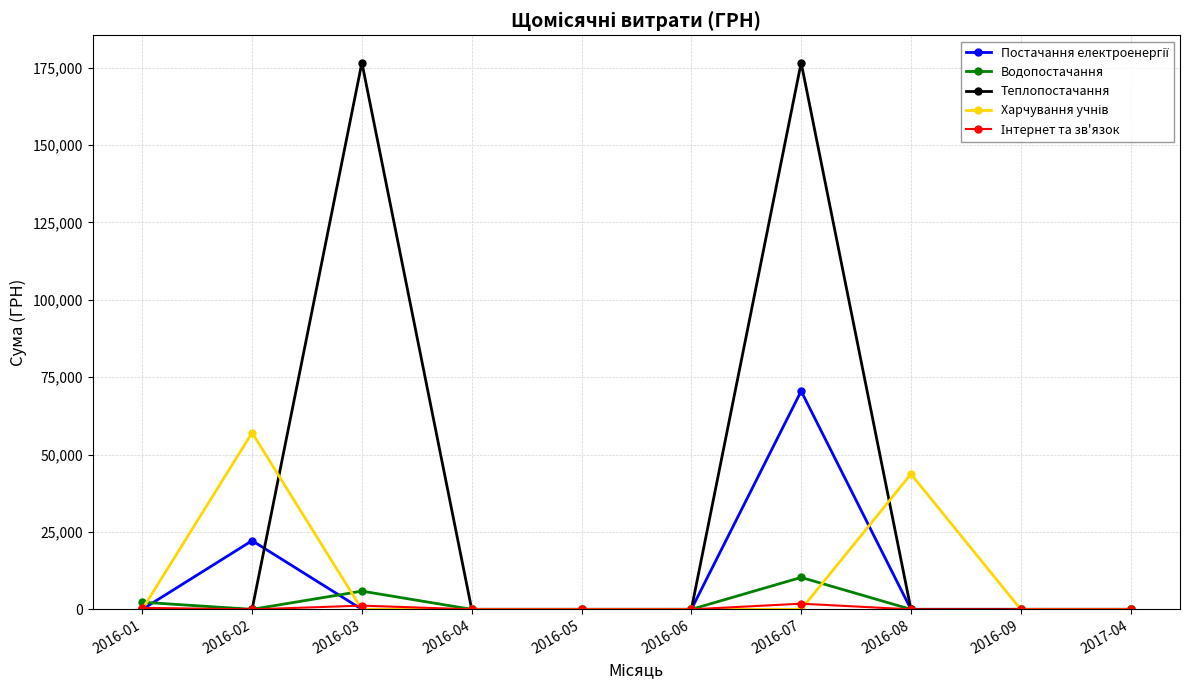

Which series has the largest total across all categories?

Теплопостачання